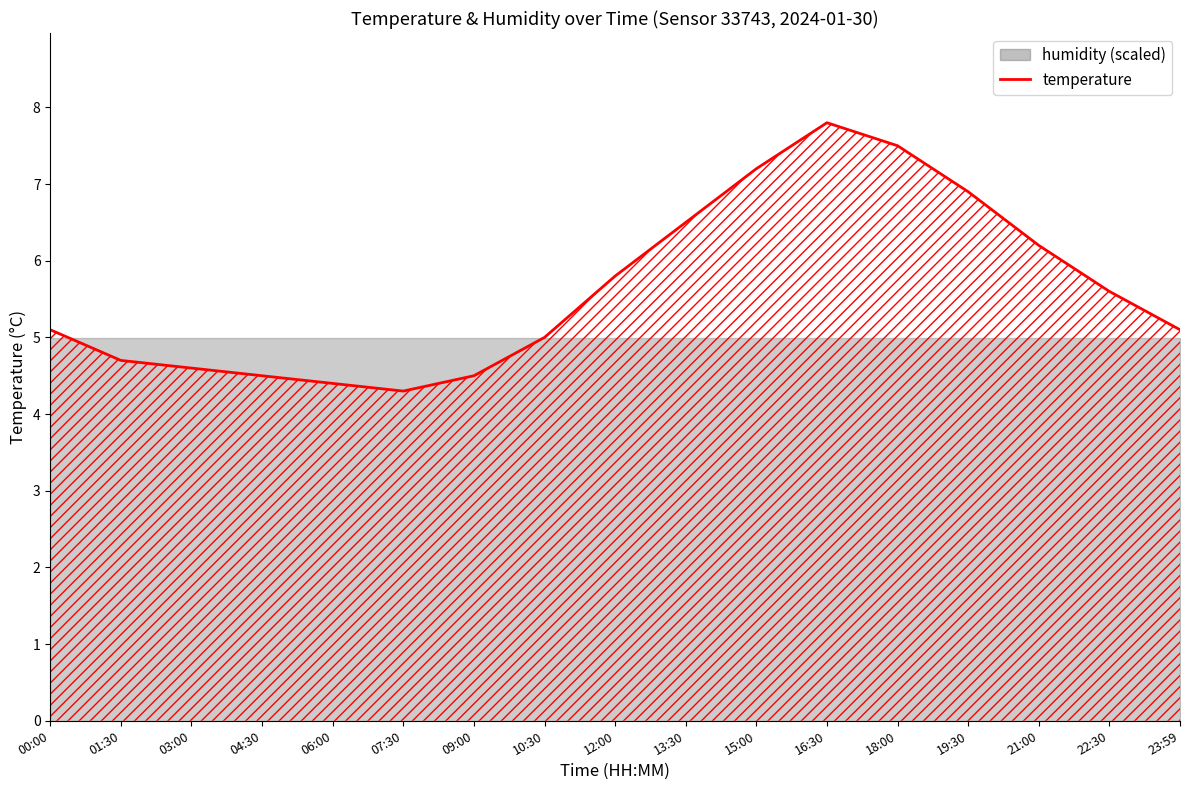

What is the difference between the maximum and minimum values?

3.5